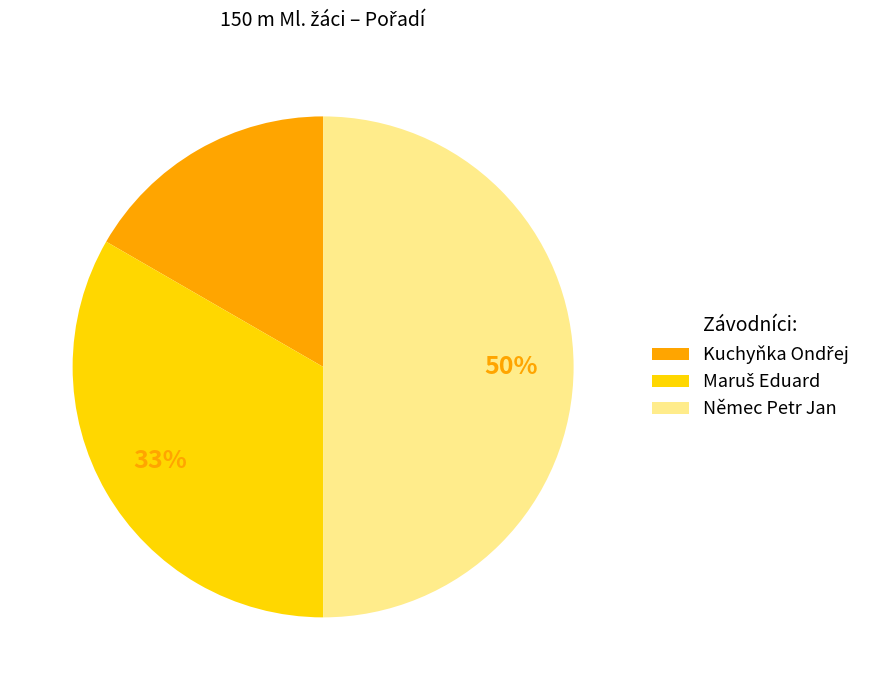

To the nearest percent, what percentage of the pie is Němec Petr Jan?

50%